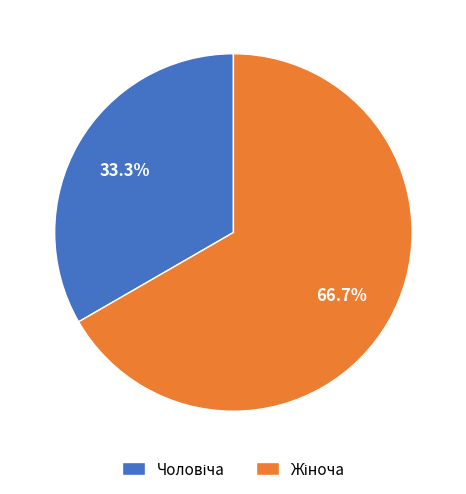

Is the sum of Жіноча and Чоловіча greater than half?

Yes